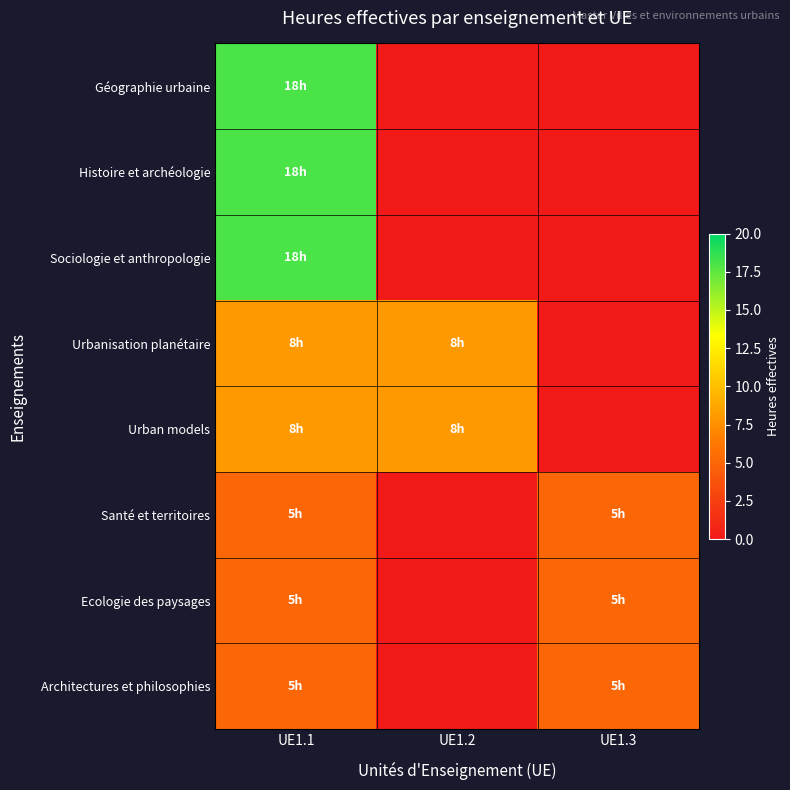

What is the difference between the highest and lowest values at UE1.3?

5